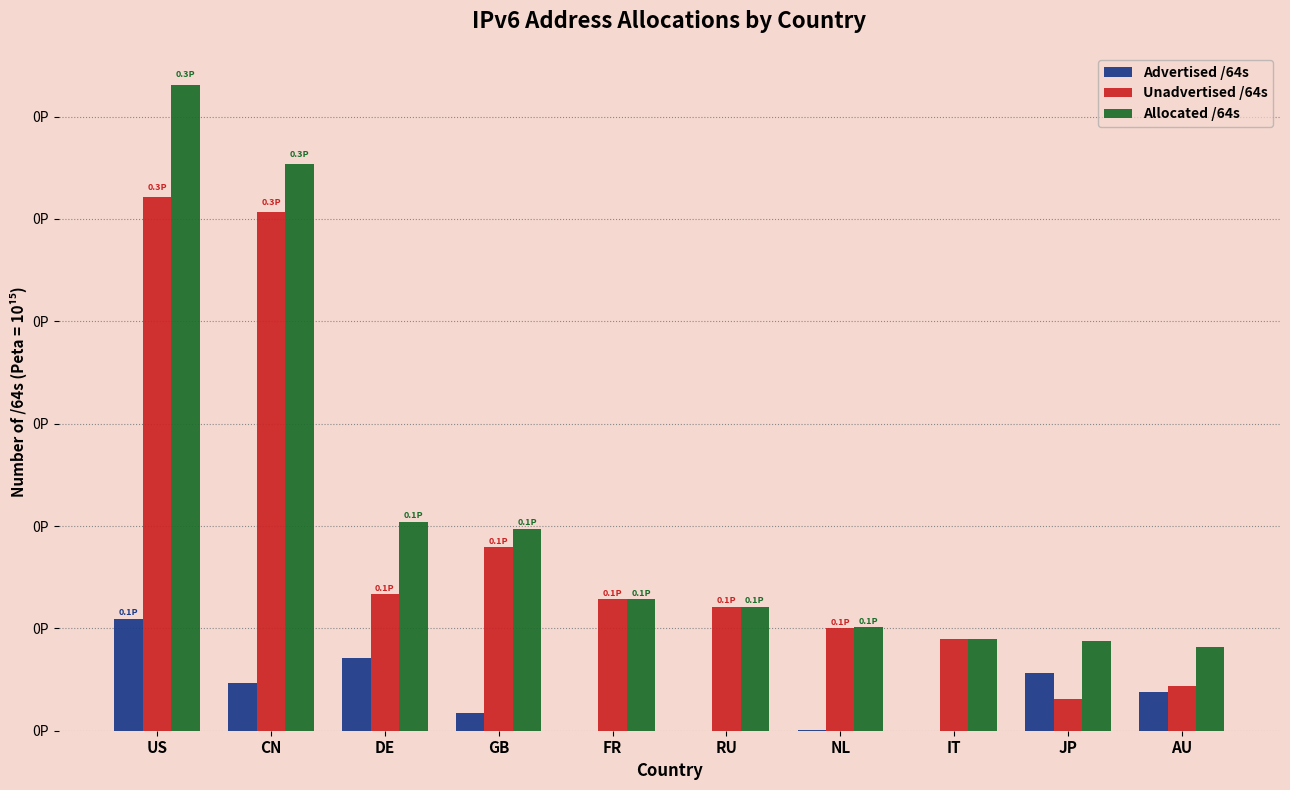

What is the total value across all series at JP?

87188937375746